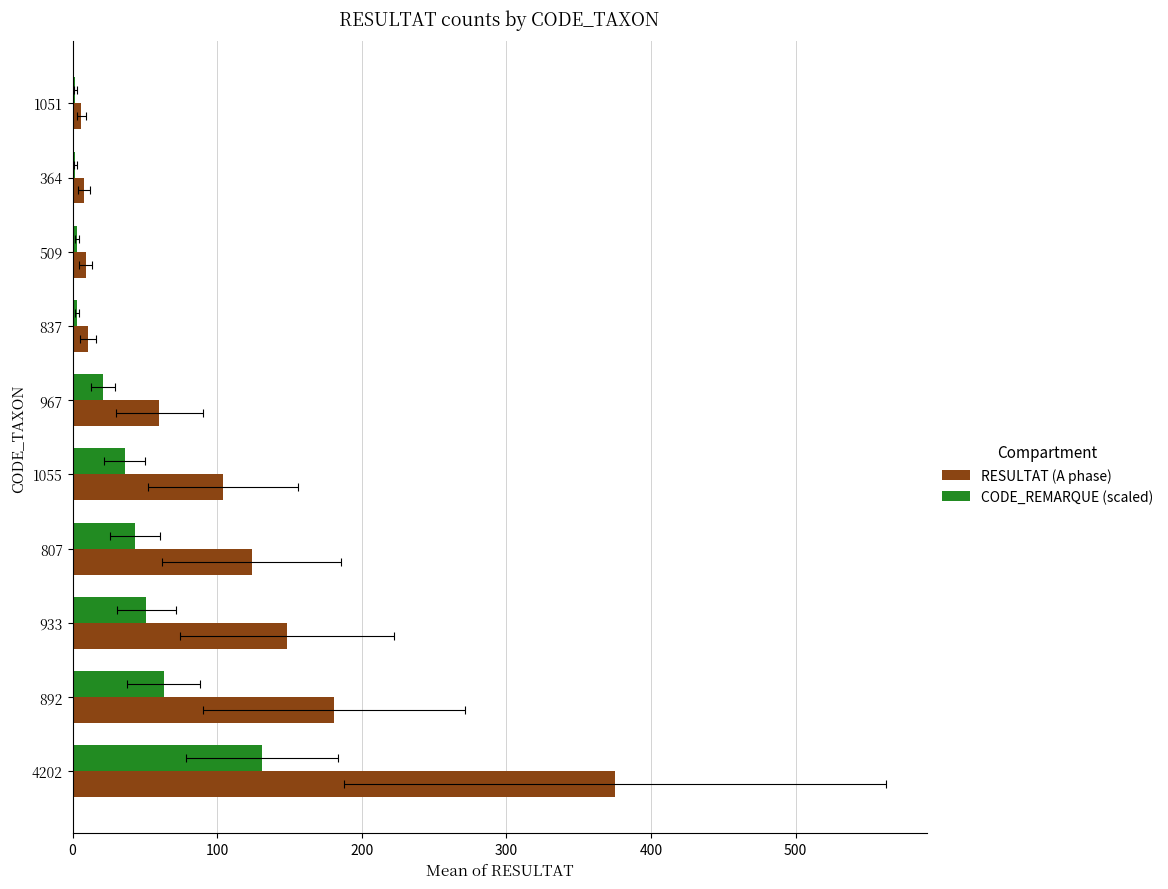

Which series has the widest spread of values?

RESULTAT (A phase)